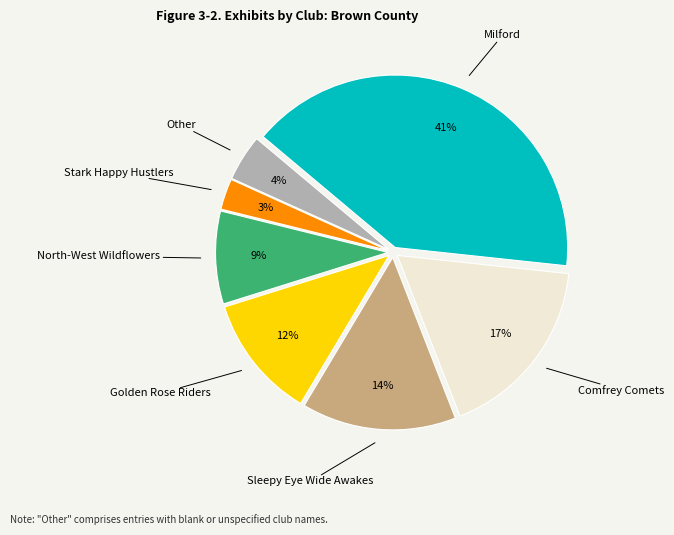

To the nearest percent, what is the difference between the largest and smallest slice percentages?

38%